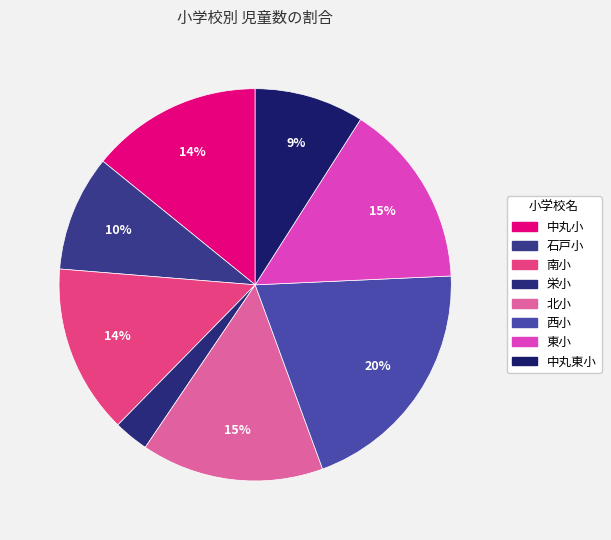

Which has a higher value, 南小 or 北小?

北小